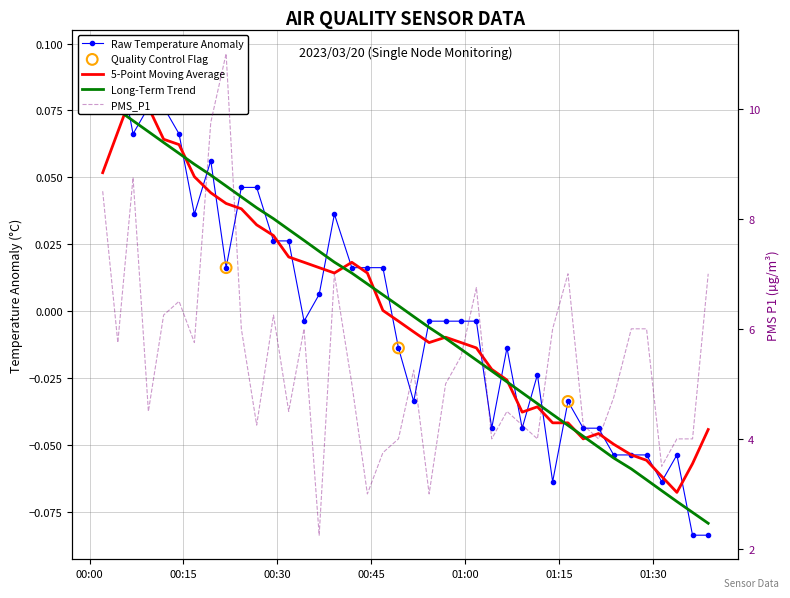

Which series contains the highest Y value?

PMS_P1